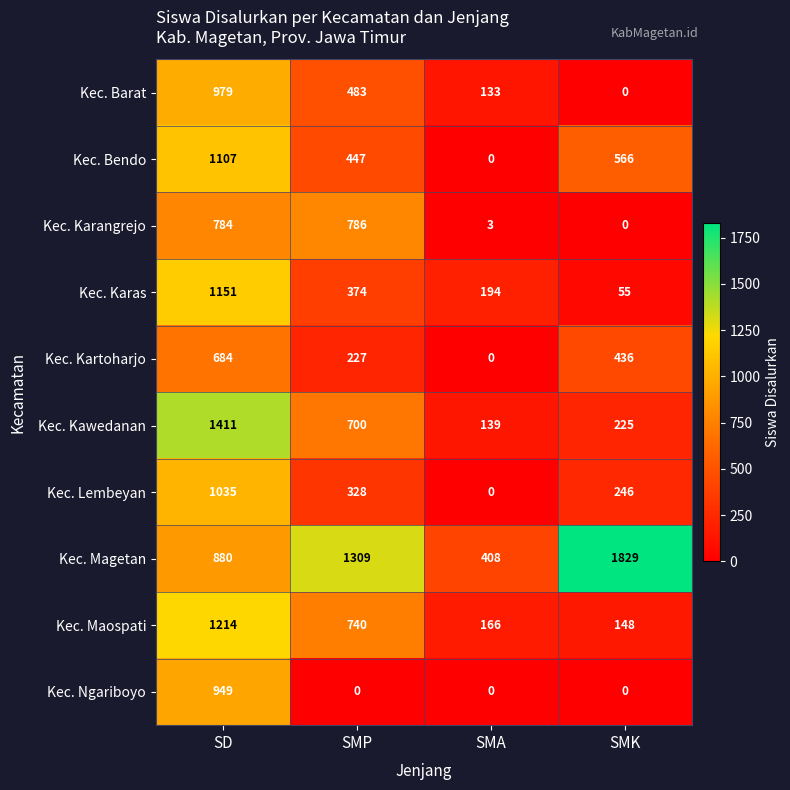

How many Kec. Barat values are between 133 and 979?

3